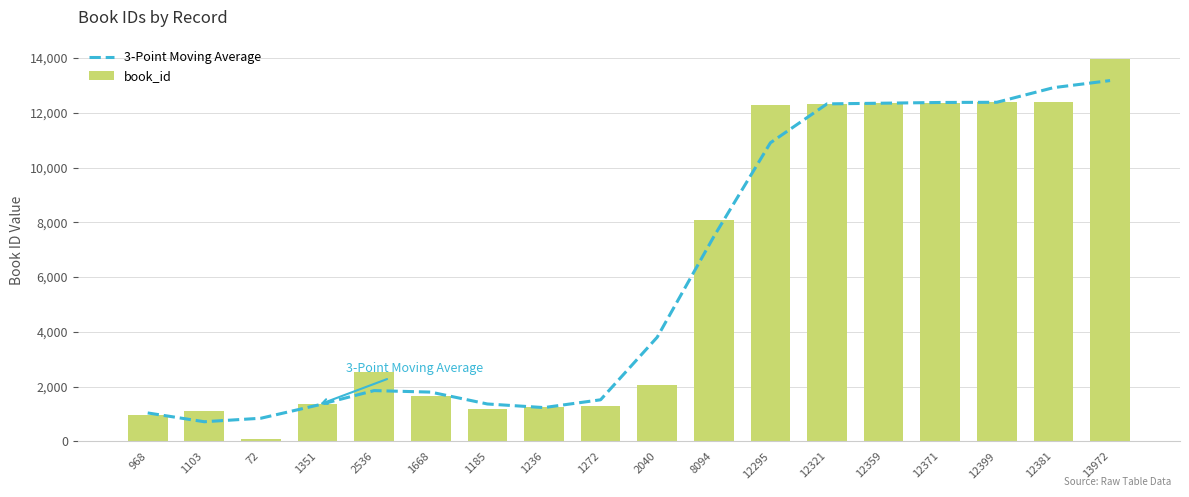

At 1103, list the series in order from smallest to largest.

3-Point Moving Average, book_id